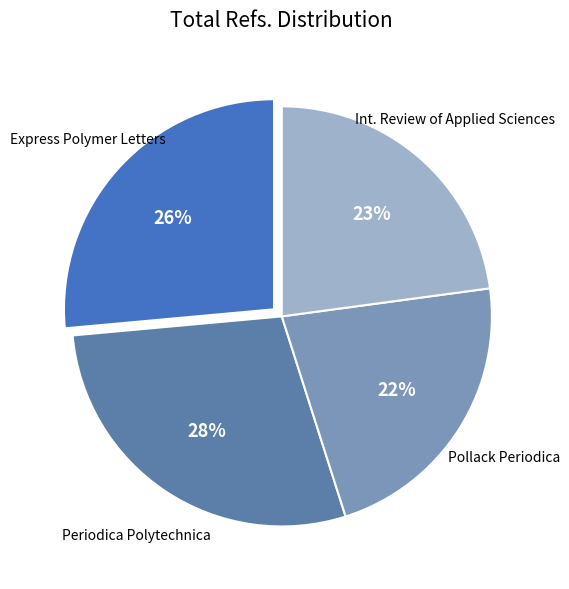

How many segments does this pie chart have?

4